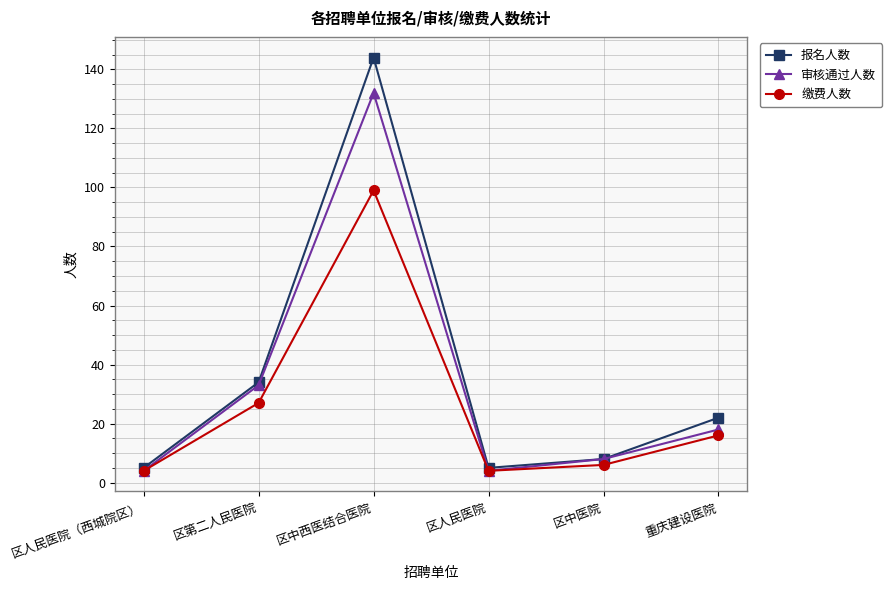

What position from the left is 区人民医院?

4